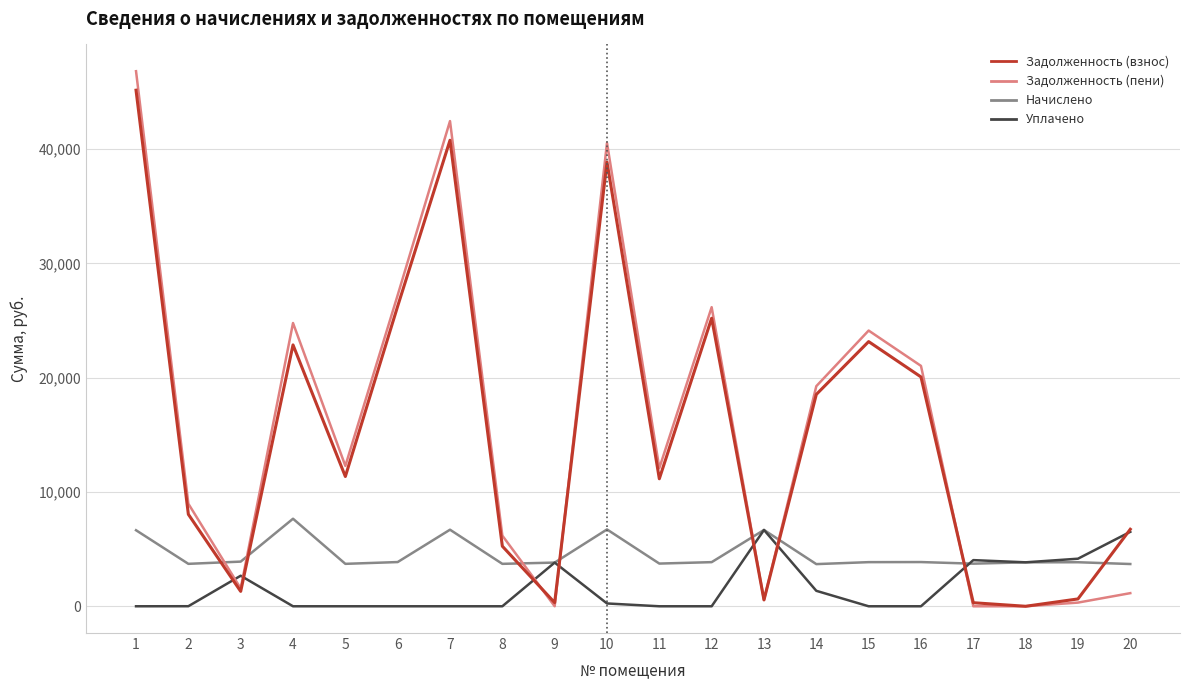

Is it true that Уплачено equals 6440.6 at 17?

False